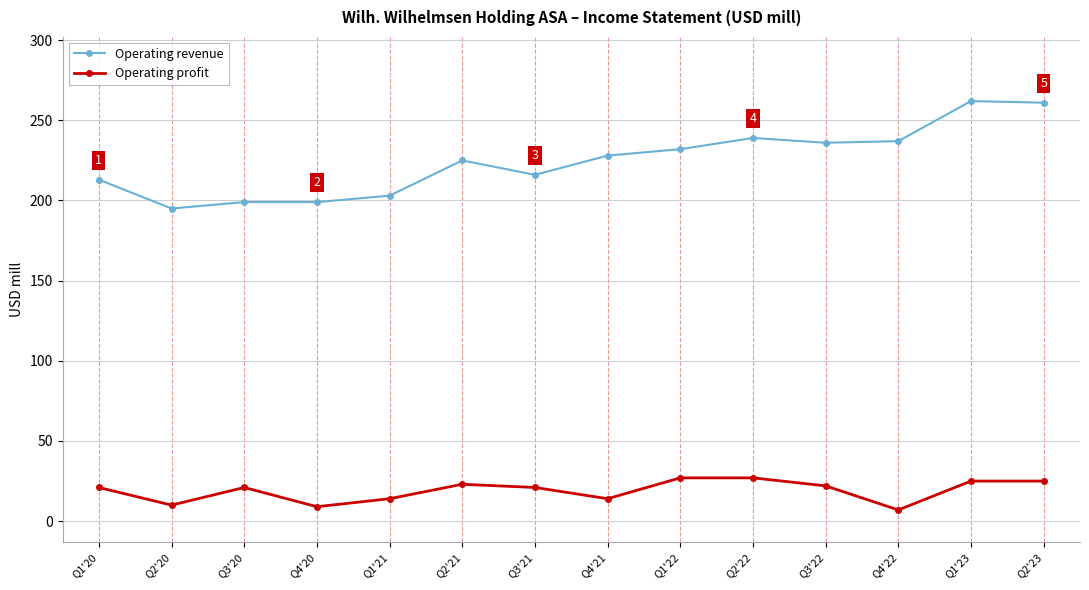

Which series has the largest range (max minus min)?

Operating revenue